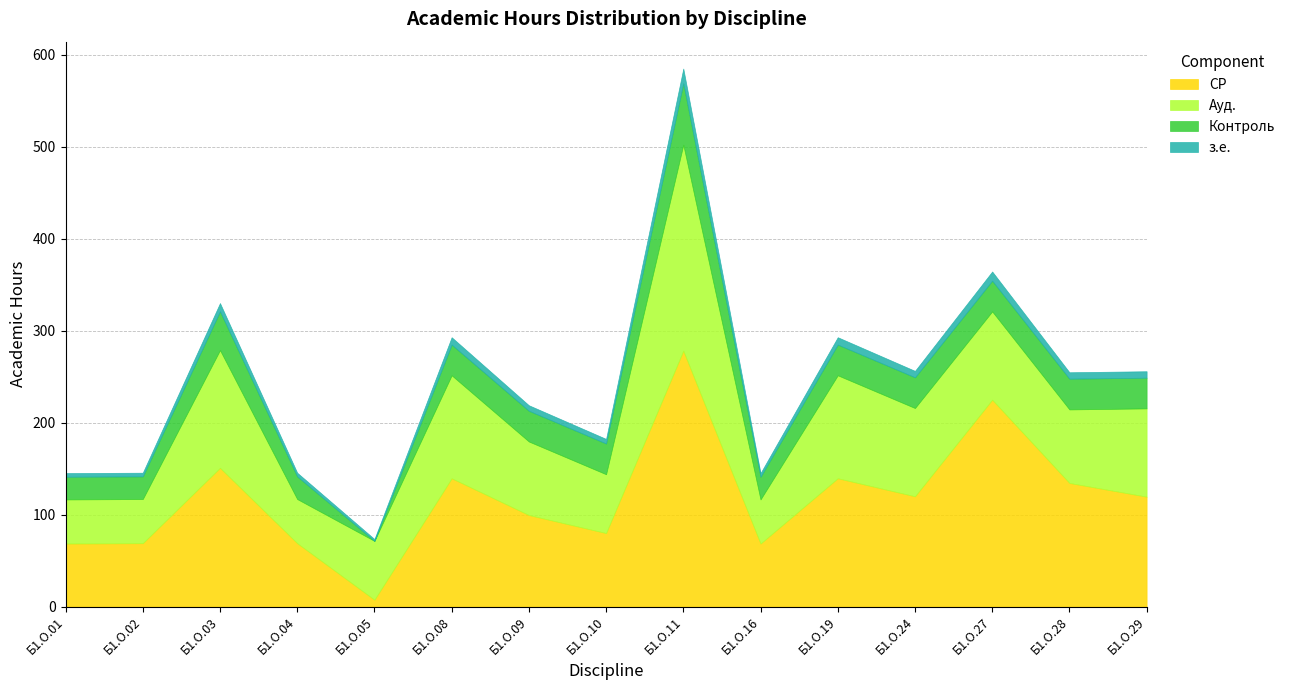

Between Б1.О.02 and Б1.О.27, which is larger?

Б1.О.27